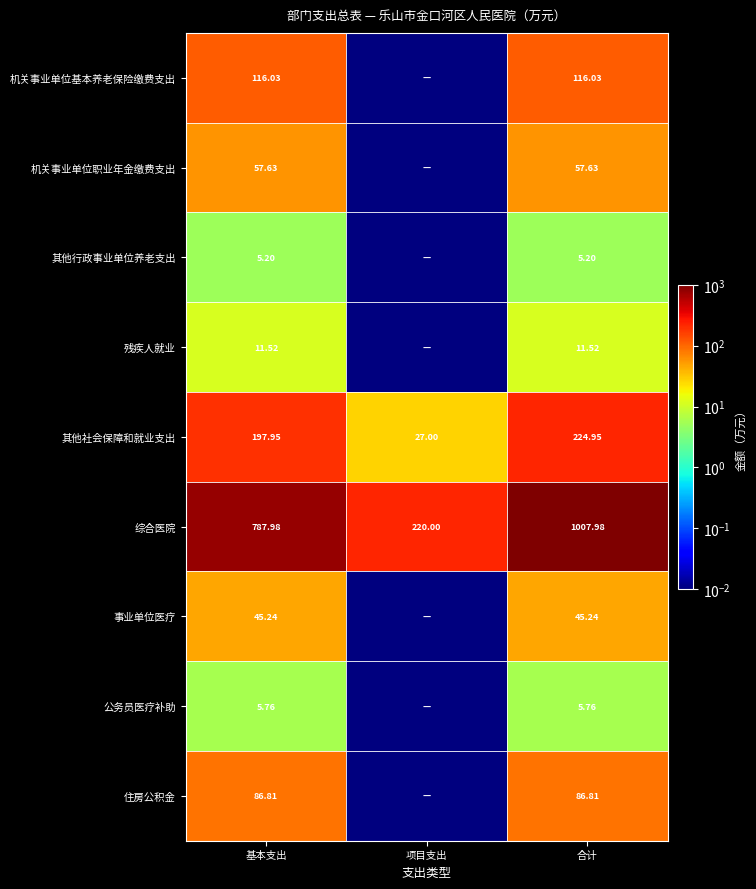

What is the maximum value shown in the chart?

1008.0